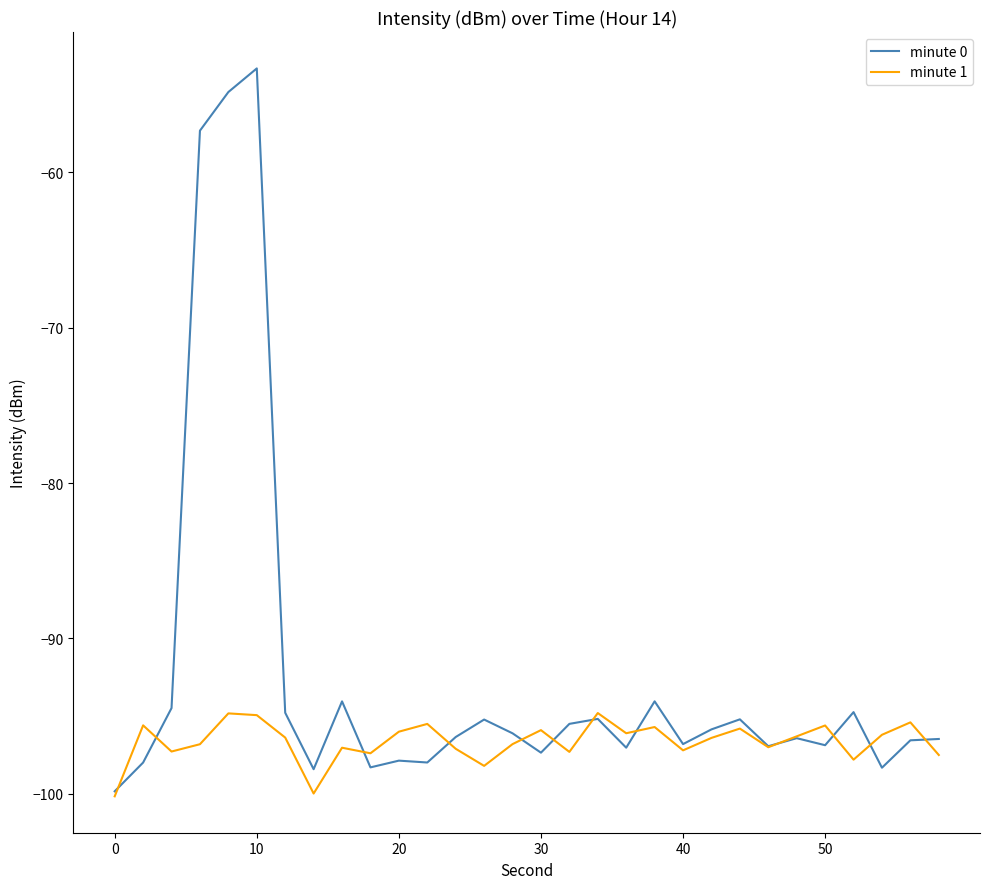

Which series has the largest range (max minus min)?

minute 0